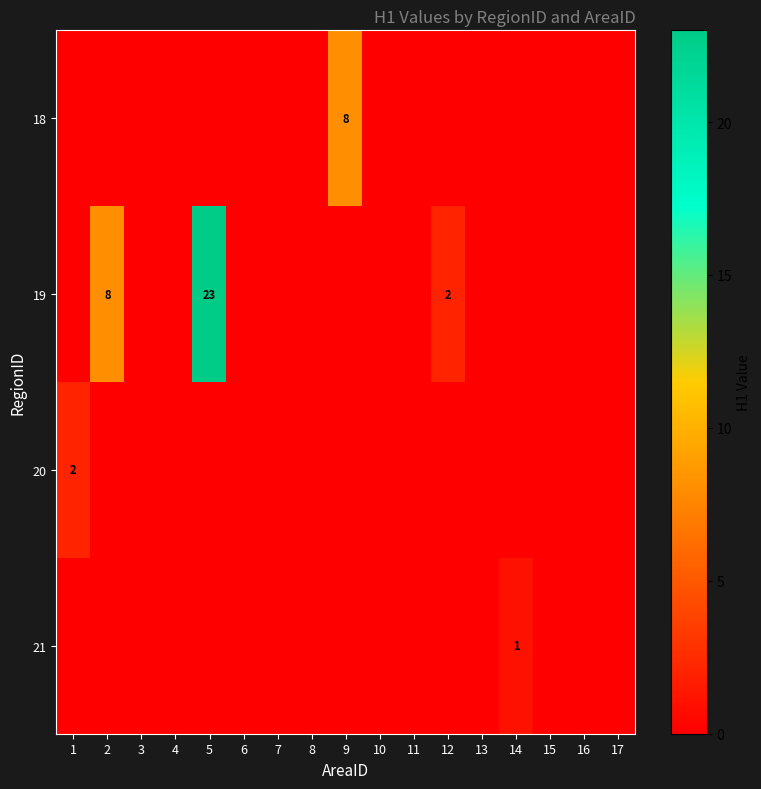

The 20 series shows 2 at 1. True or false?

True